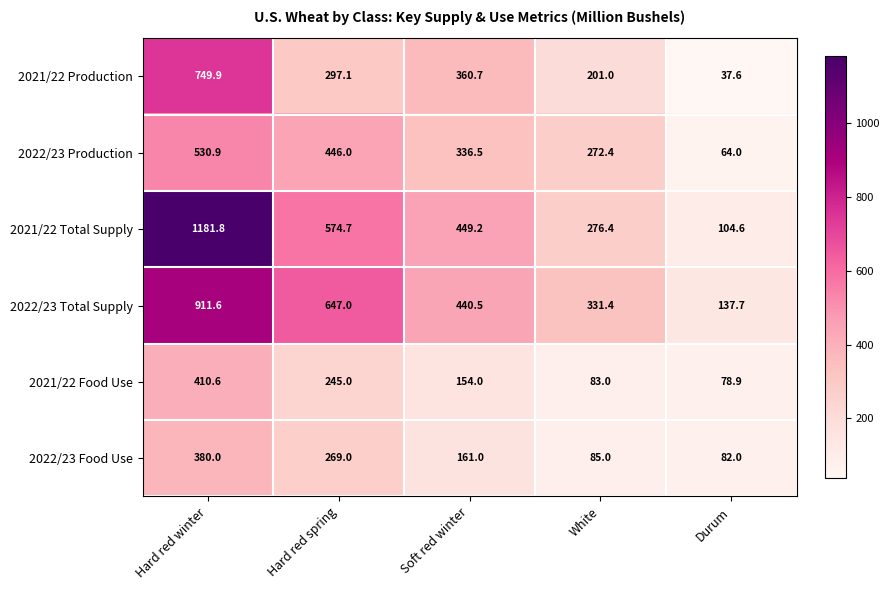

Where is 2021/22 Production nearest to the value 393?

Soft red winter